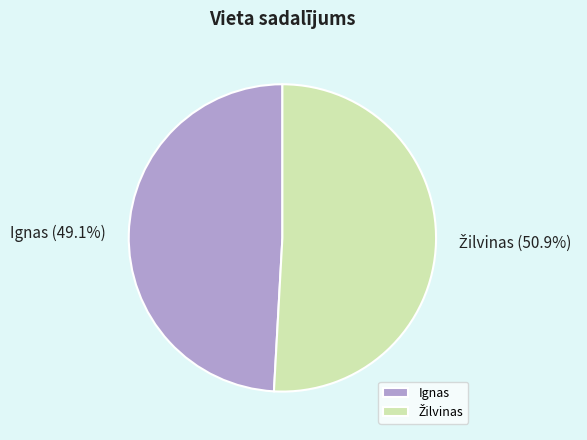

Is there any slice that represents more than half of the pie?

Yes